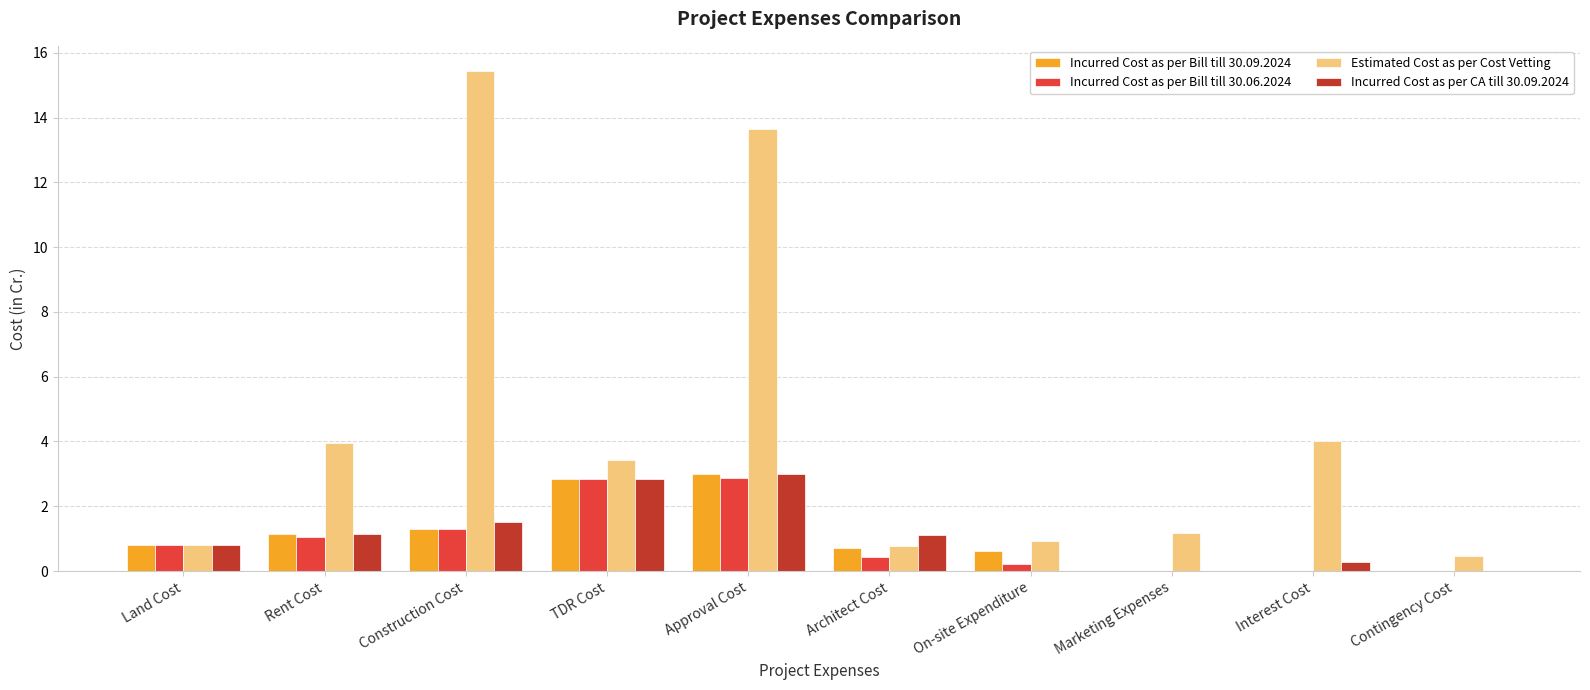

What is the highest value of the Estimated Cost as per Cost Vetting series?

15.4